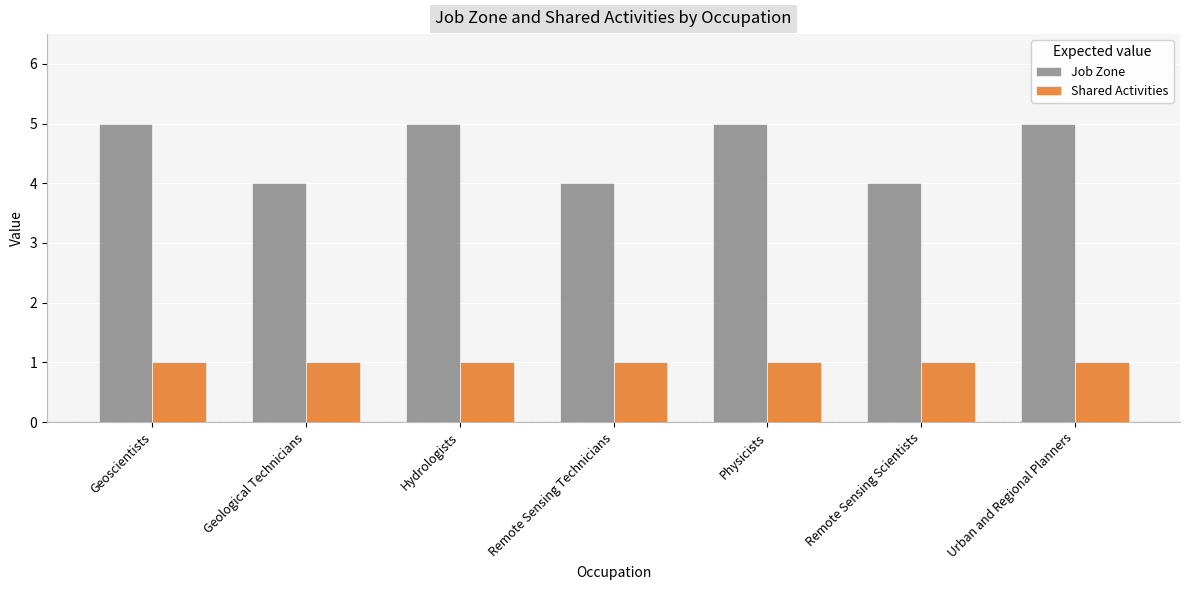

What is the approximate value of Shared Activities at Geological Technicians?

1